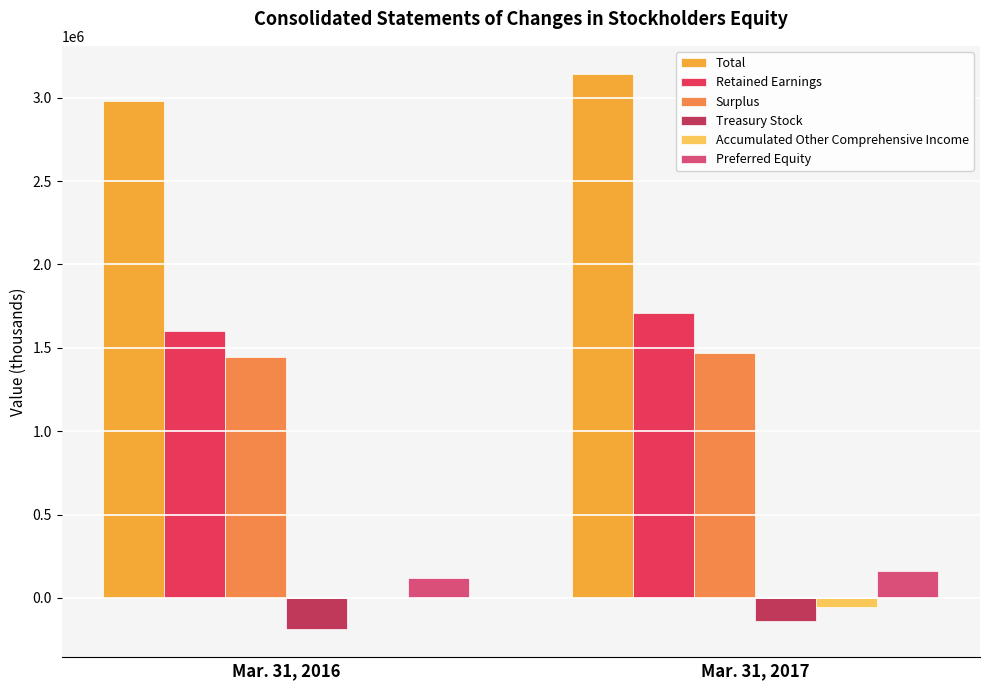

Which has a higher value, Mar. 31, 2016 or Mar. 31, 2017?

Mar. 31, 2017